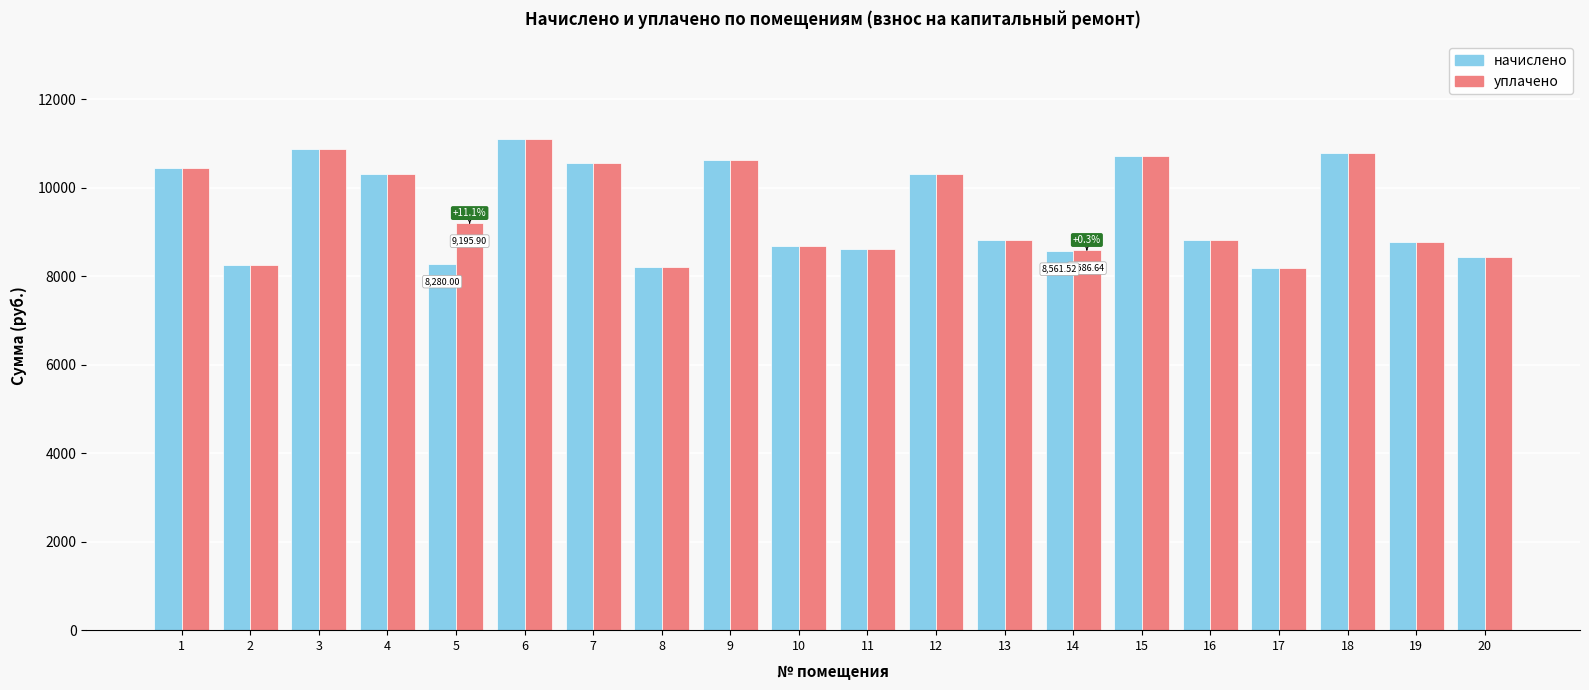

What is the difference between the second highest and minimum values in the начислено series?

2699.5